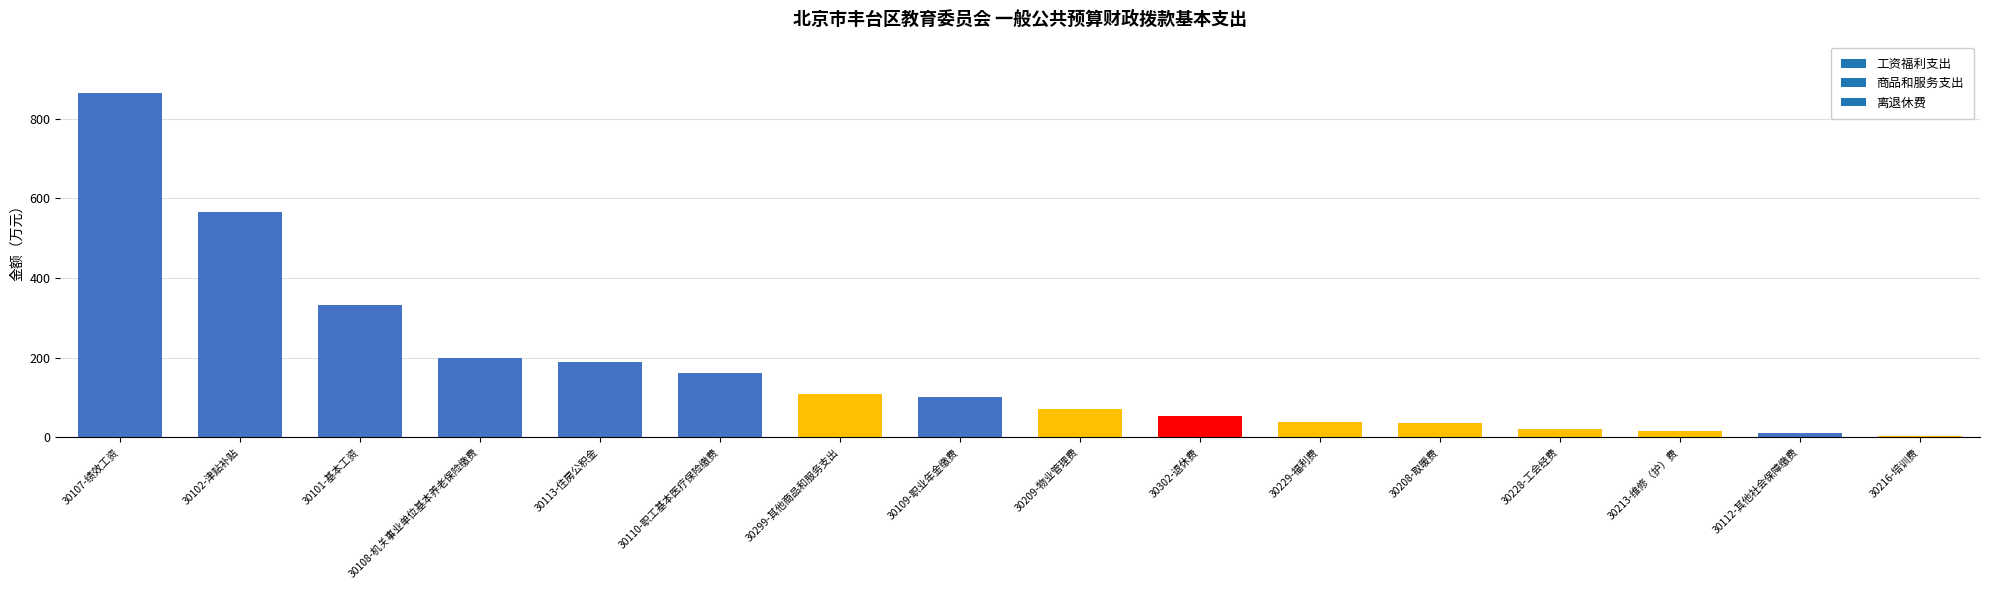

What is the change in value from 30102-津贴补贴 to 30299-其他商品和服务支出?

-456.8